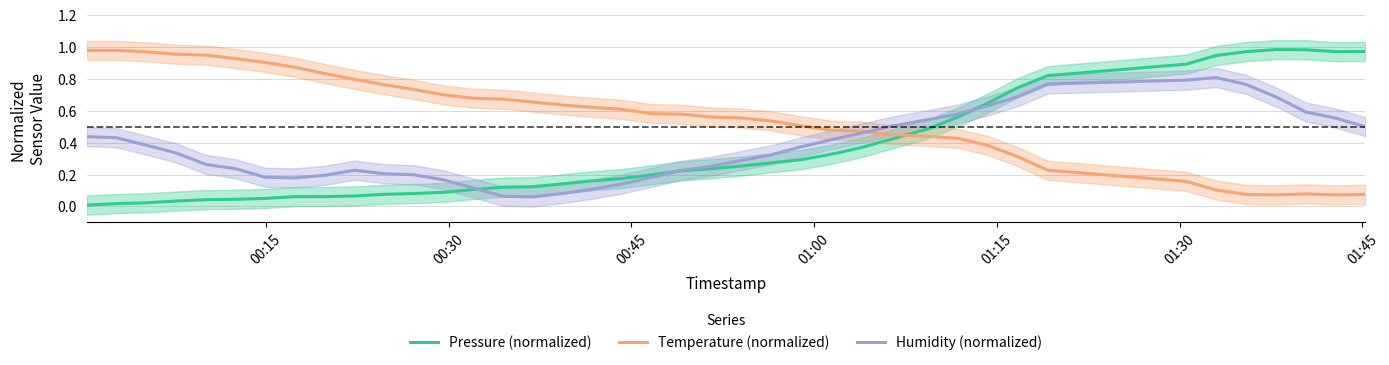

How many intersections are there between Temperature (normalized) and Humidity (normalized)?

1